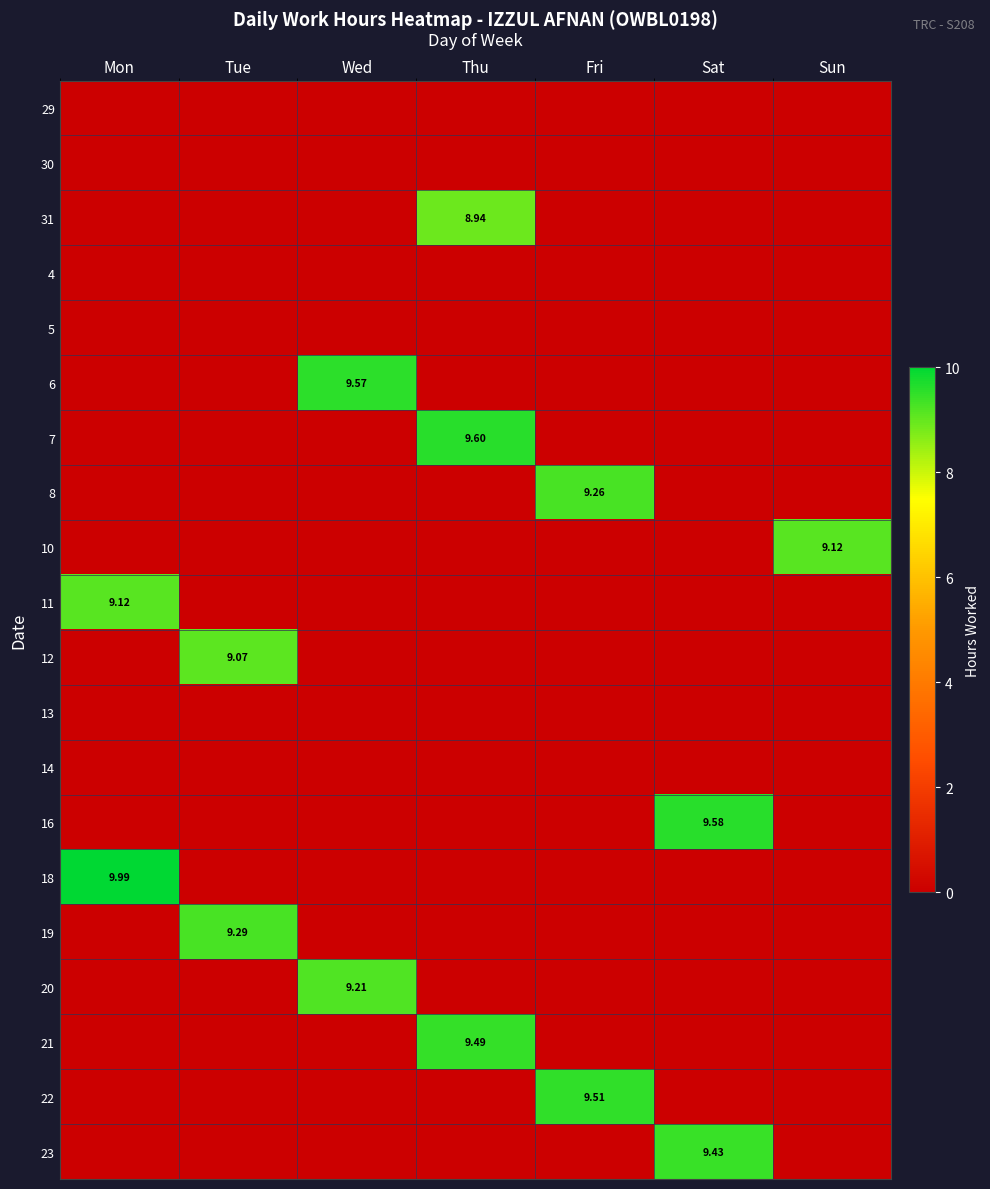

Between Sun and Tue, which is larger?

Sun